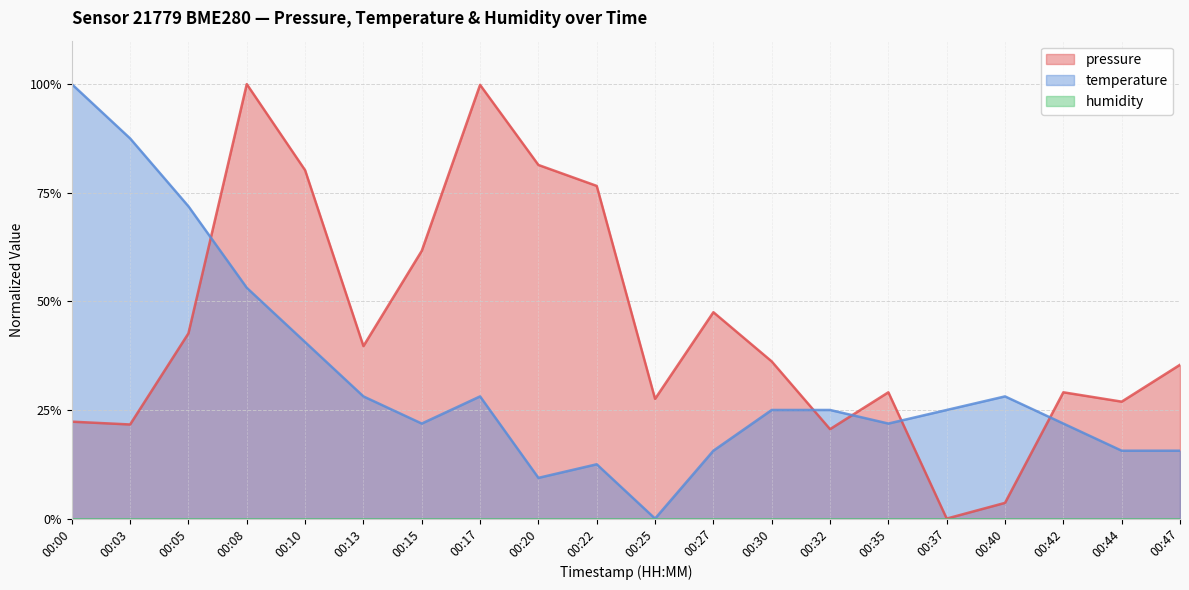

At which label is temperature closest to 0?

00:25